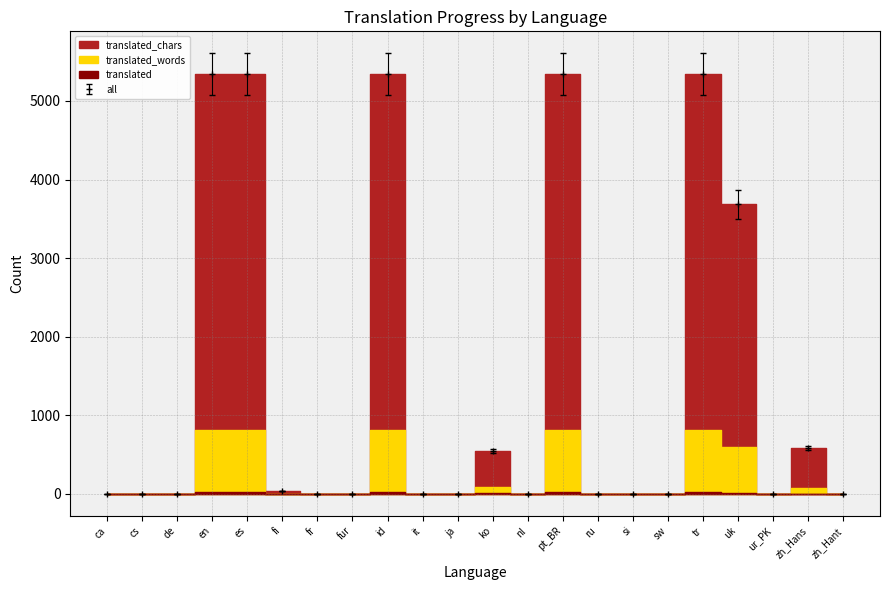

Where is the first local maximum for translated_words?

id